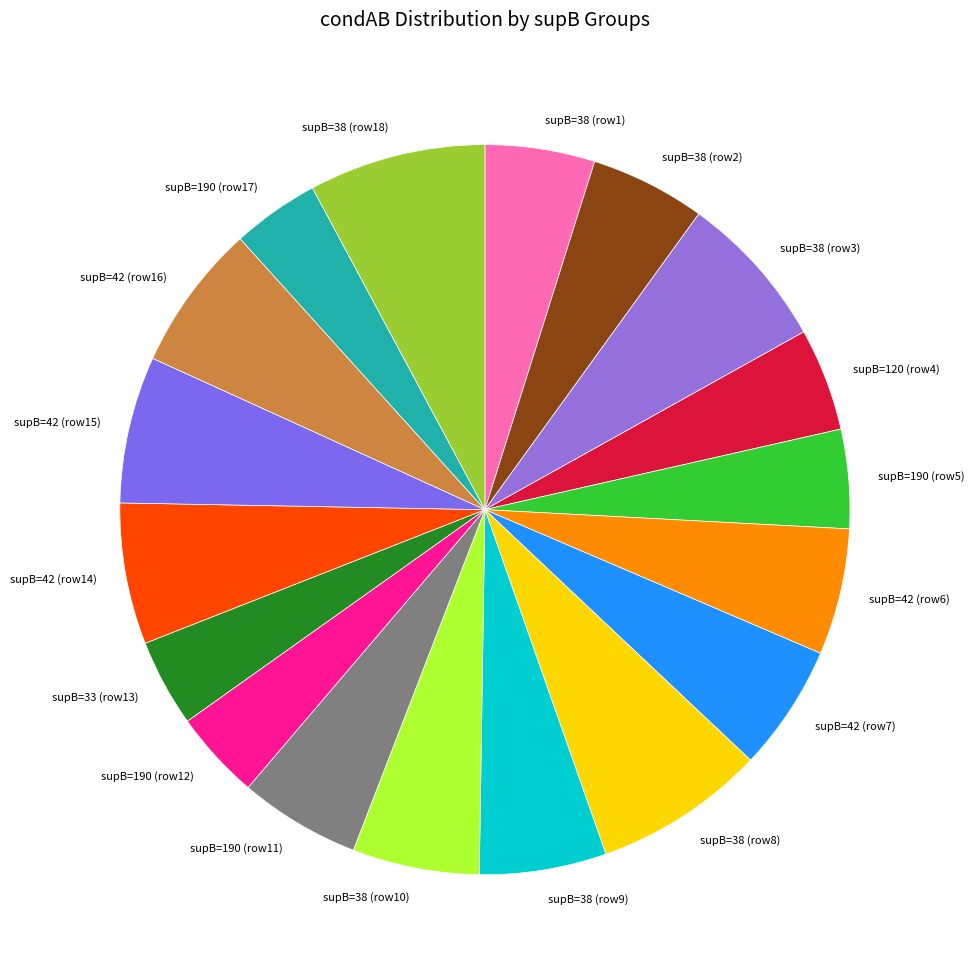

Is the sum of supB=42 (row15) and supB=42 (row7) greater than half?

No